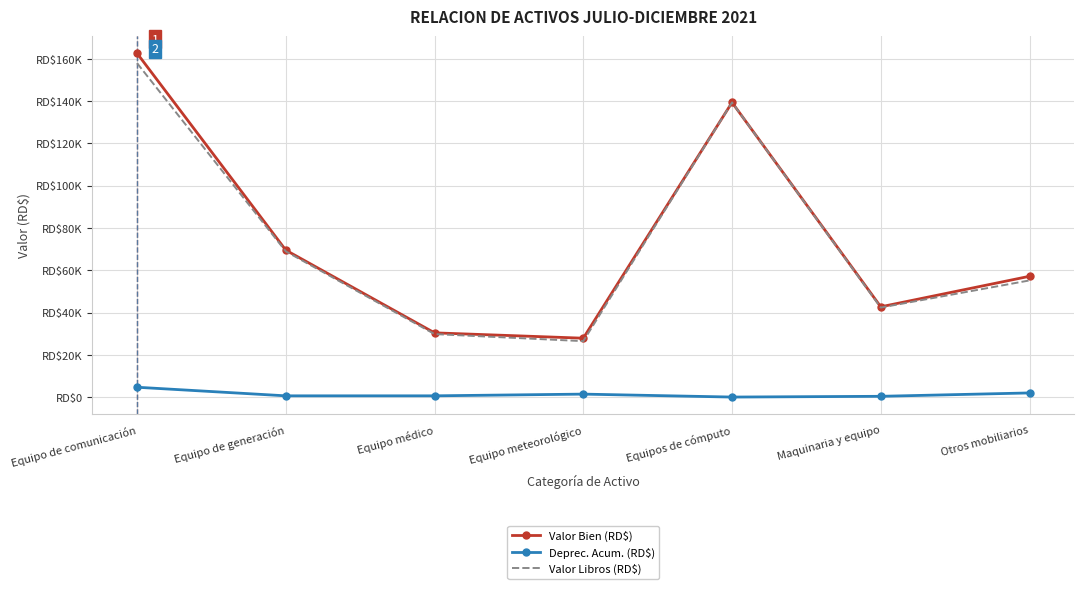

List the series in order of their peak value, highest first.

Valor Bien (RD$), Valor Libros (RD$), Deprec. Acum. (RD$)